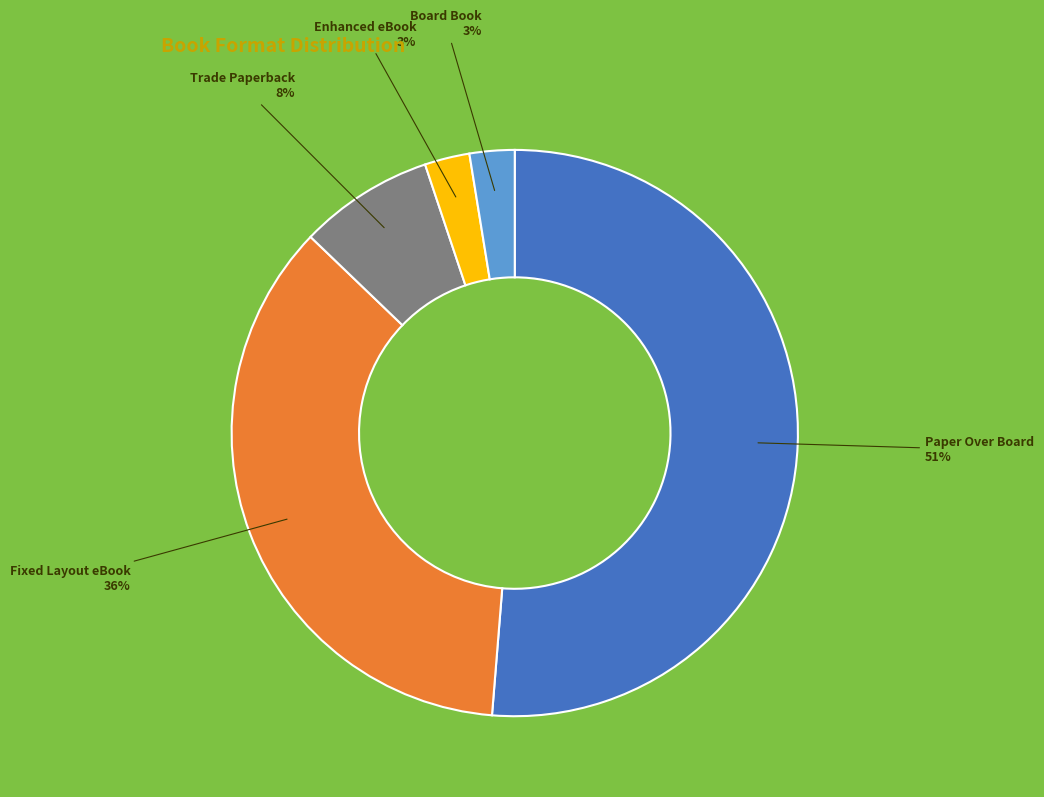

To the nearest percent, what portion does Fixed Layout eBook represent?

36%